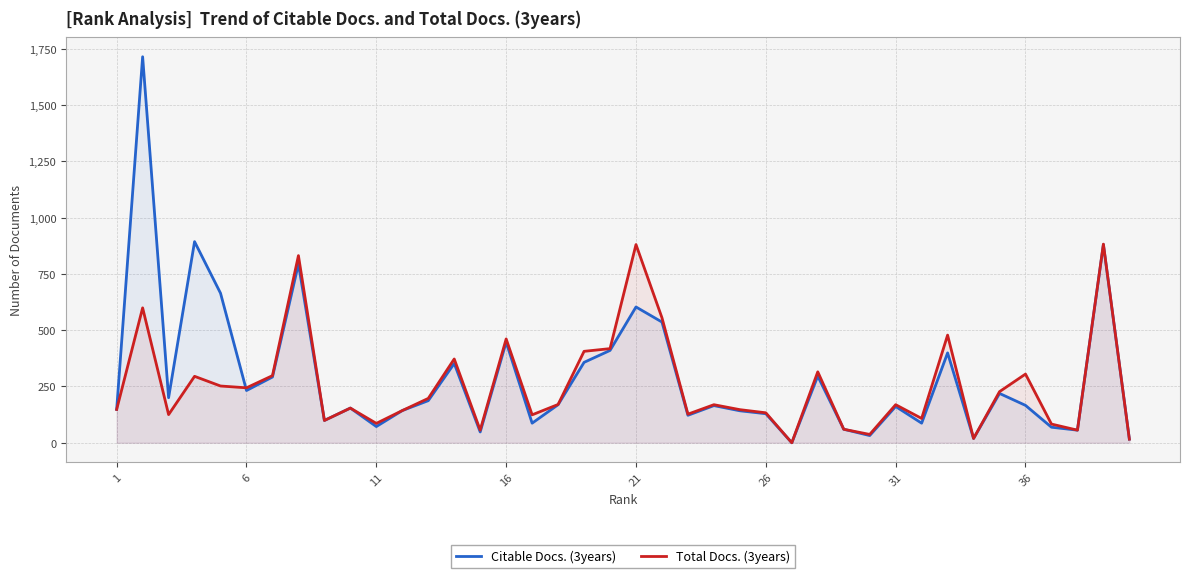

After their last crossing, which series has the higher values: Total Docs. (3years) or Citable Docs. (3years)?

Total Docs. (3years)